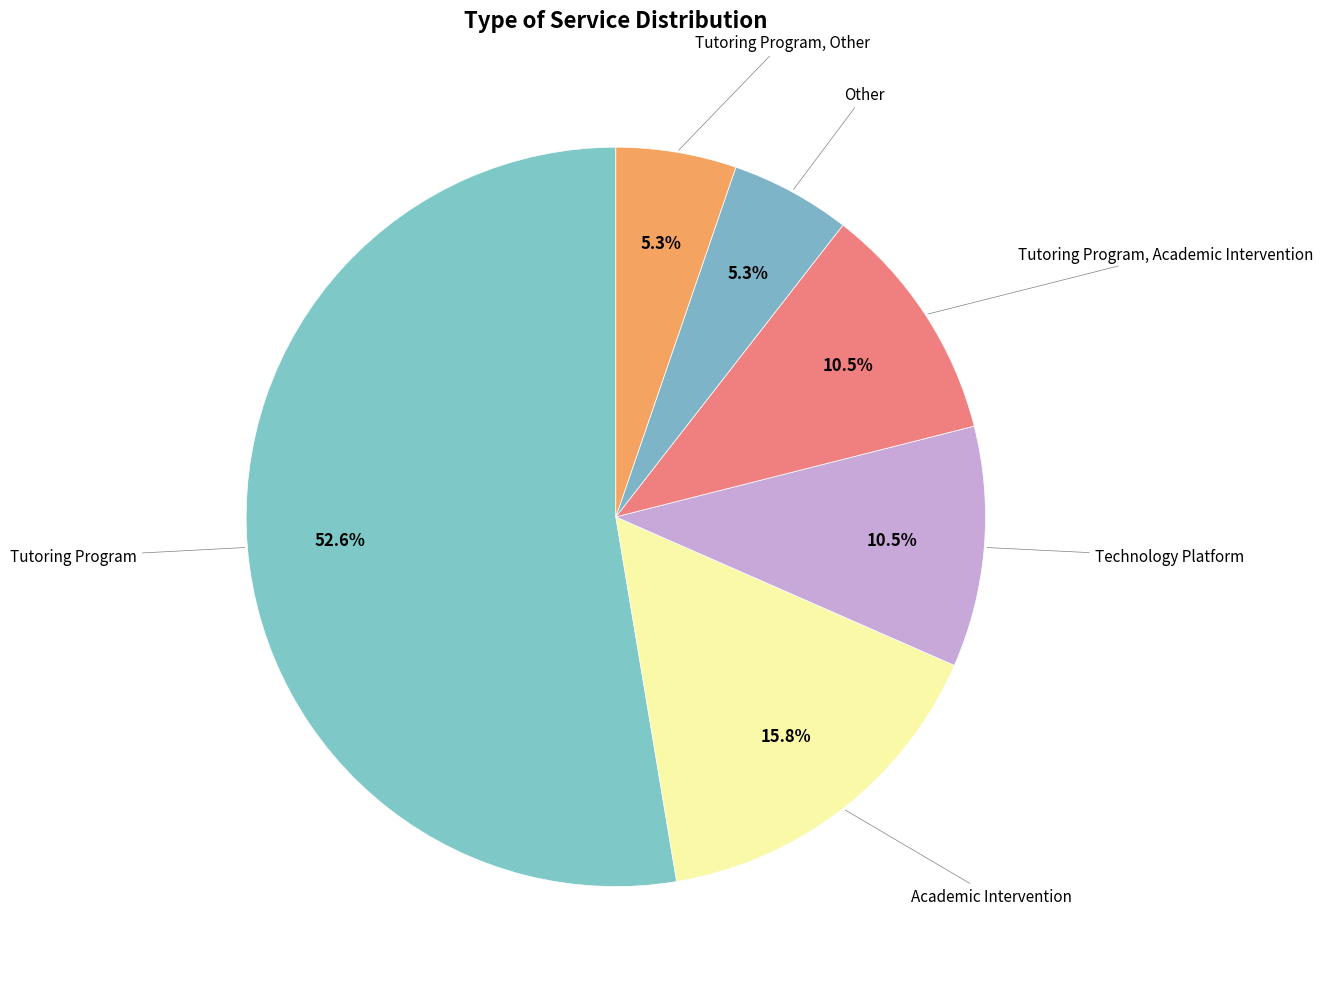

Count the number of slices in the pie.

6